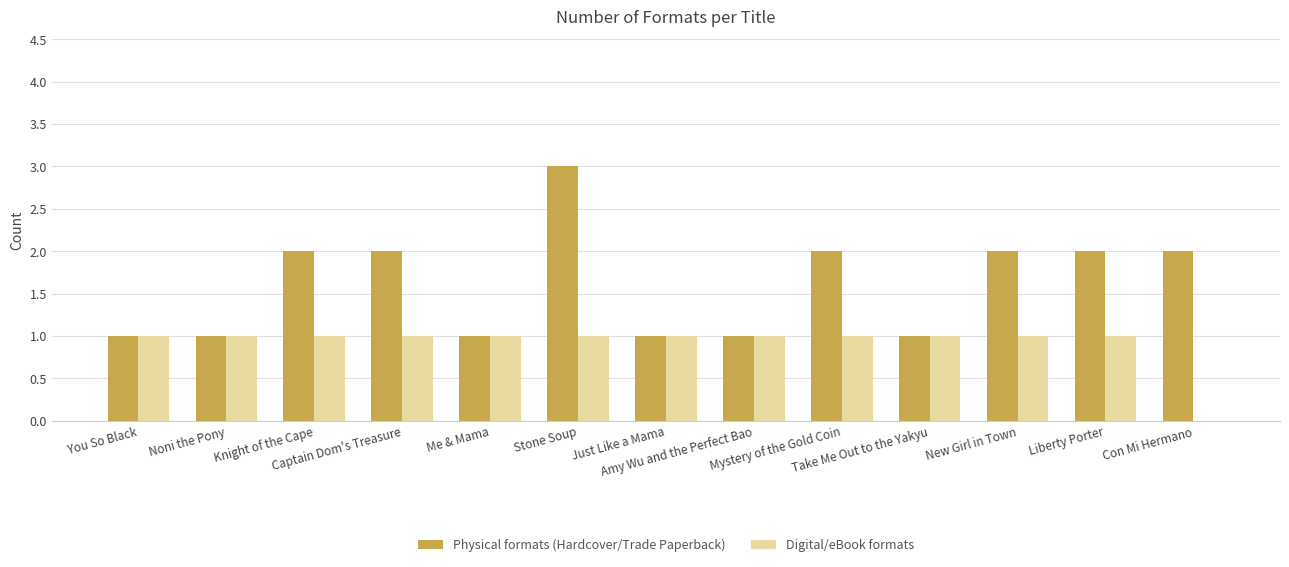

What is the spread (max minus min) of values at Con Mi Hermano?

2